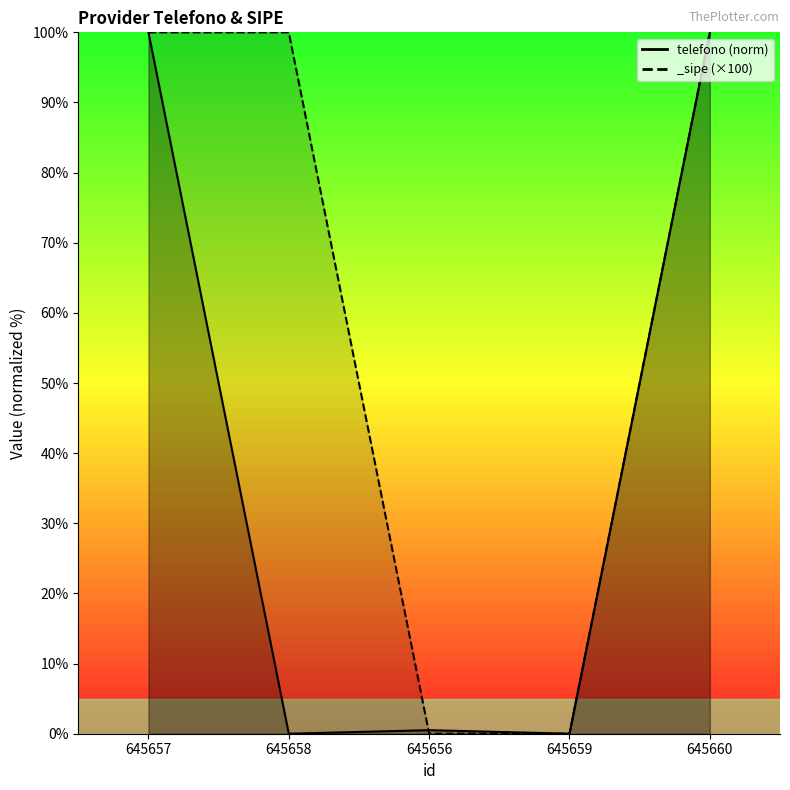

Reading left to right, list all the values displayed in this chart.

telefono: 100.0	0.0	0.5	0.0	100.0
_sipe: 100.0	100.0	0.0	0.0	100.0